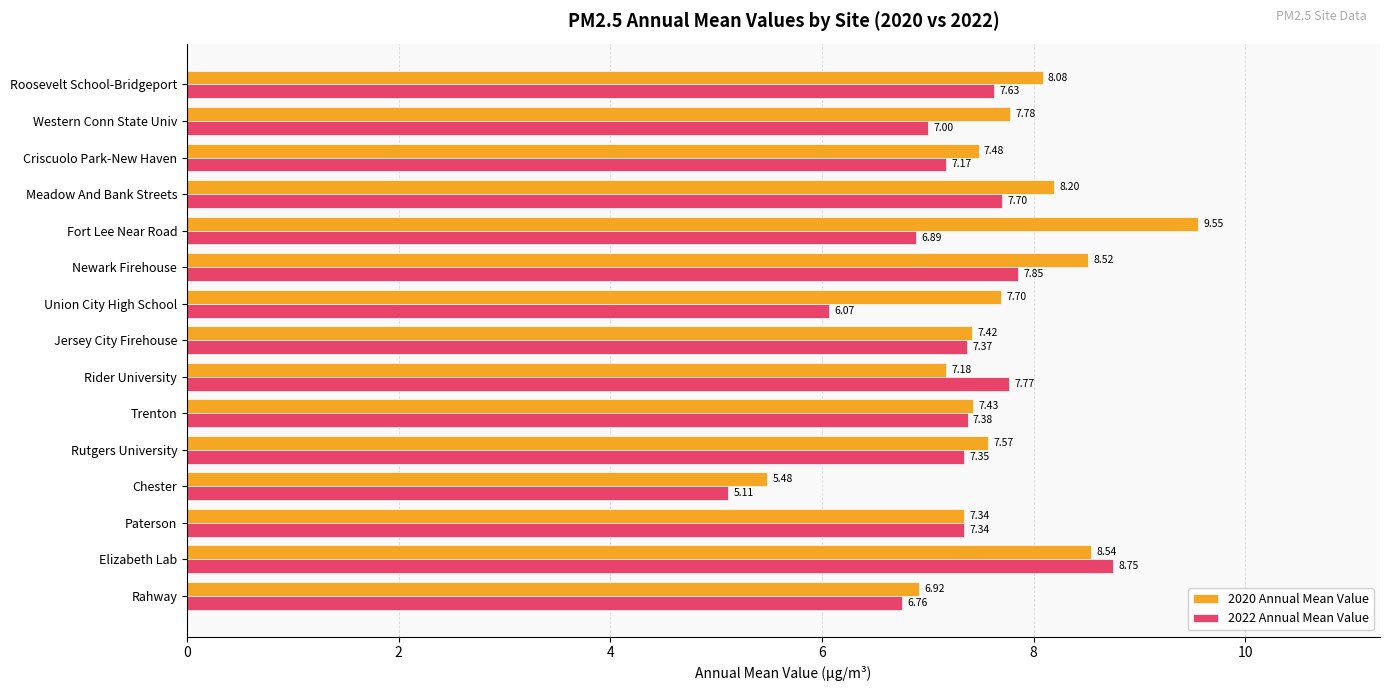

How many categories are shown in the chart?

15